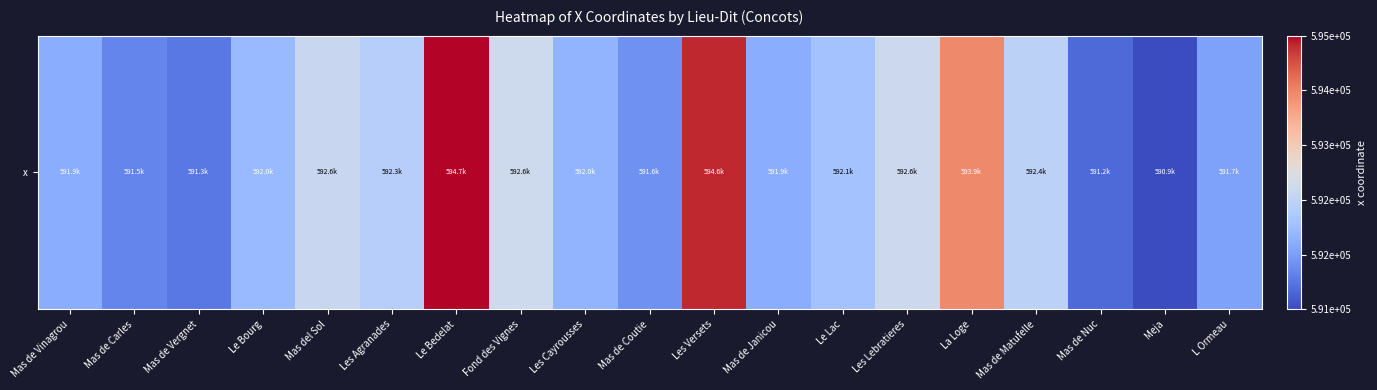

What is the ratio of the value at L Ormeau to the value at Les Lebratieres?

1.0